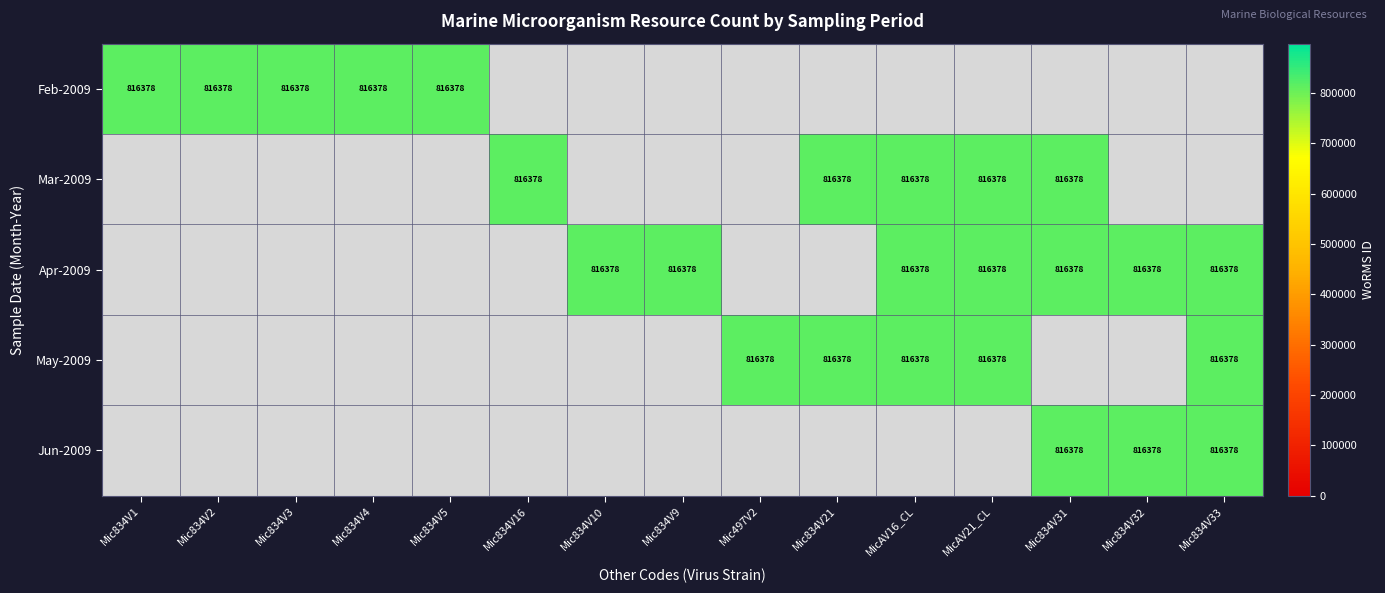

Reading left to right, extract all data points from this chart.

Feb-2009: Mic834V1=816378	Mic834V2=816378	Mic834V3=816378	Mic834V4=816378	Mic834V5=816378	Mic834V16=0	Mic834V10=0	Mic834V9=0	Mic497V2=0	Mic834V21=0	MicAV16_CL=0	MicAV21_CL=0	Mic834V31=0	Mic834V32=0	Mic834V33=0
Mar-2009: Mic834V1=0	Mic834V2=0	Mic834V3=0	Mic834V4=0	Mic834V5=0	Mic834V16=816378	Mic834V10=0	Mic834V9=0	Mic497V2=0	Mic834V21=816378	MicAV16_CL=816378	MicAV21_CL=816378	Mic834V31=816378	Mic834V32=0	Mic834V33=0
Apr-2009: Mic834V1=0	Mic834V2=0	Mic834V3=0	Mic834V4=0	Mic834V5=0	Mic834V16=0	Mic834V10=816378	Mic834V9=816378	Mic497V2=0	Mic834V21=0	MicAV16_CL=816378	MicAV21_CL=816378	Mic834V31=816378	Mic834V32=816378	Mic834V33=816378
May-2009: Mic834V1=0	Mic834V2=0	Mic834V3=0	Mic834V4=0	Mic834V5=0	Mic834V16=0	Mic834V10=0	Mic834V9=0	Mic497V2=816378	Mic834V21=816378	MicAV16_CL=816378	MicAV21_CL=816378	Mic834V31=0	Mic834V32=0	Mic834V33=816378
Jun-2009: Mic834V1=0	Mic834V2=0	Mic834V3=0	Mic834V4=0	Mic834V5=0	Mic834V16=0	Mic834V10=0	Mic834V9=0	Mic497V2=0	Mic834V21=0	MicAV16_CL=0	MicAV21_CL=0	Mic834V31=816378	Mic834V32=816378	Mic834V33=816378